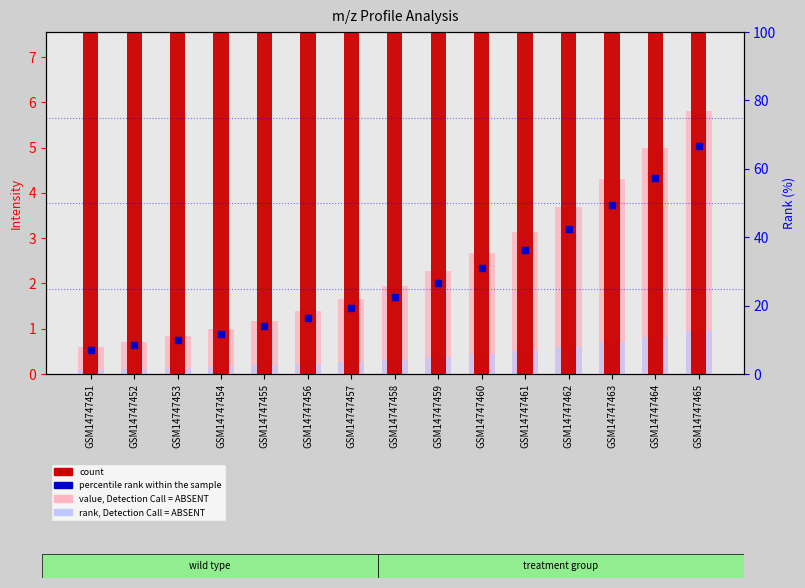

What is the spread (max minus min) of values at GSM14747463?

54.0